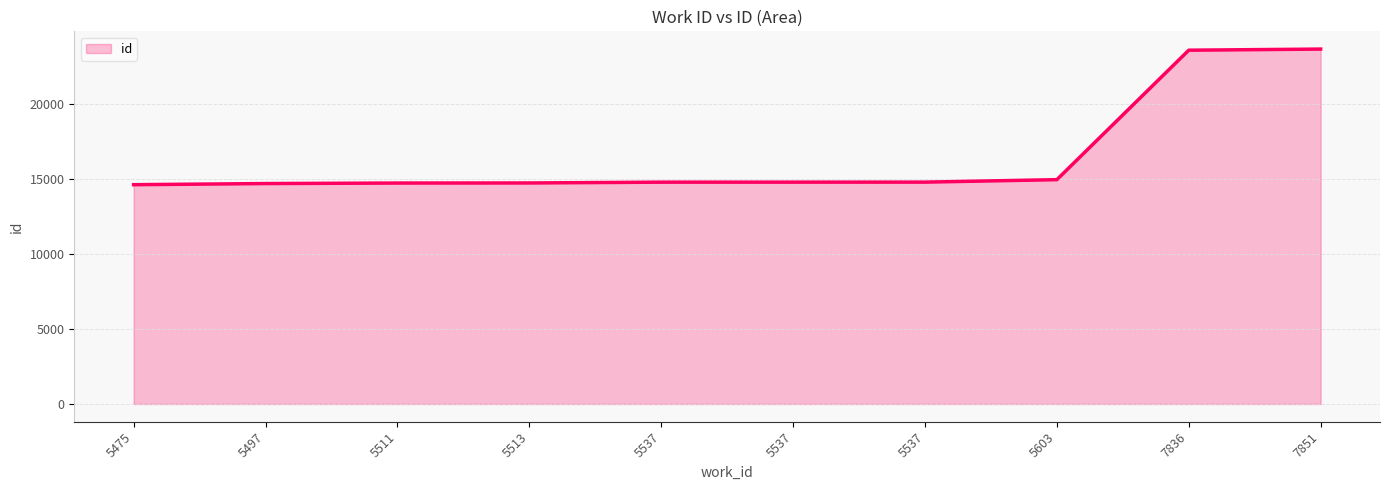

How many lines are shown in the chart?

1